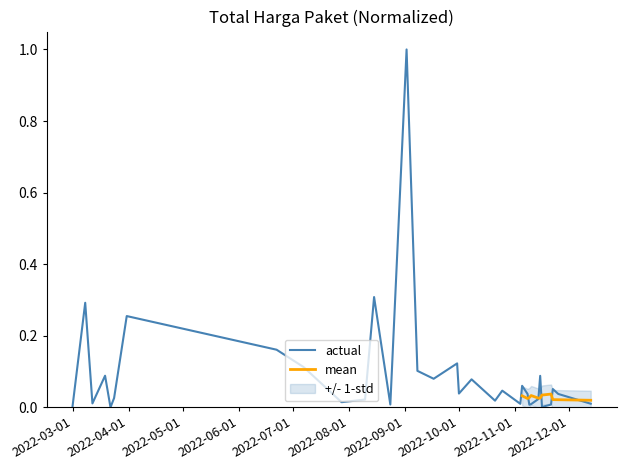

What is the highest value of the actual series?

1.0